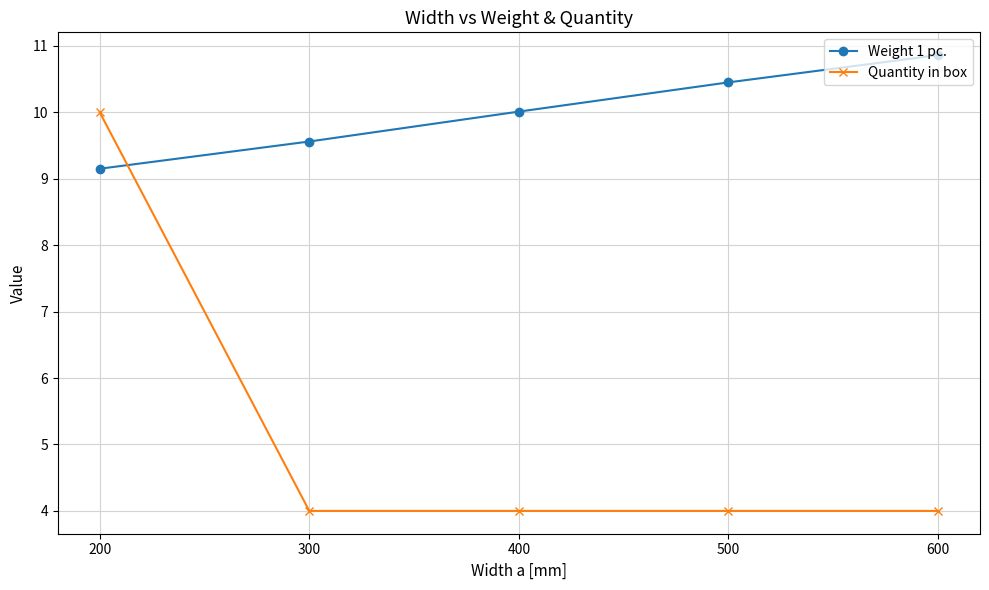

Which series has the largest total across all categories?

Weight 1 pc.